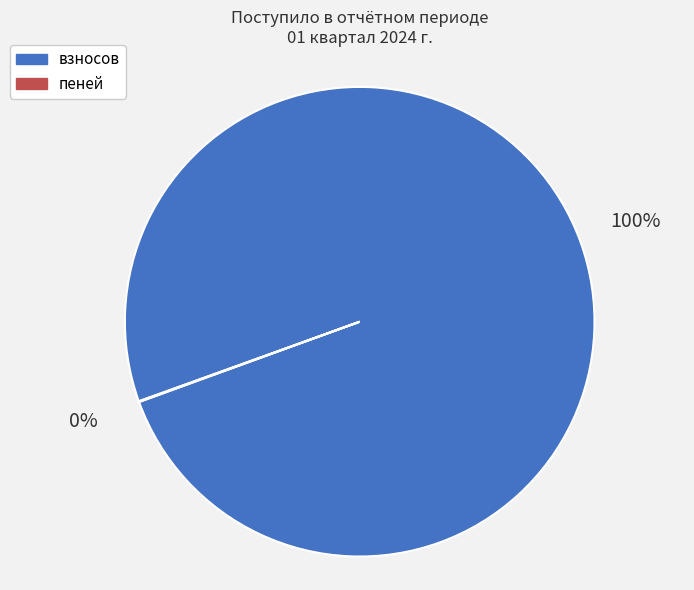

To the nearest percent, what is the difference between the largest and smallest slice percentages?

100%